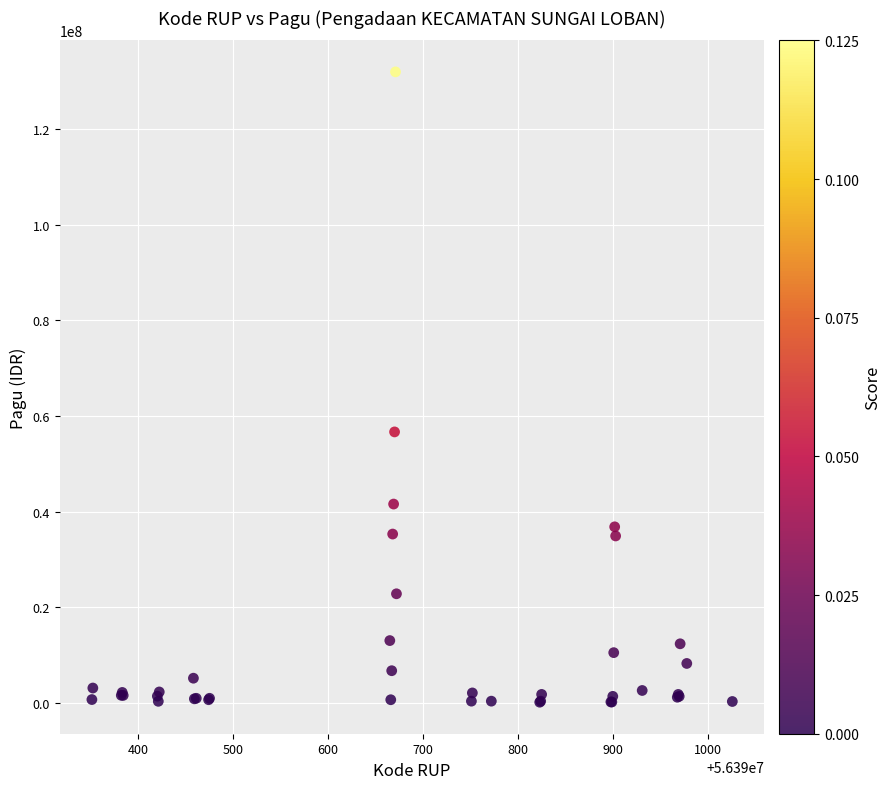

What Y value in the scatter plot is closest to 66058200?

56670000